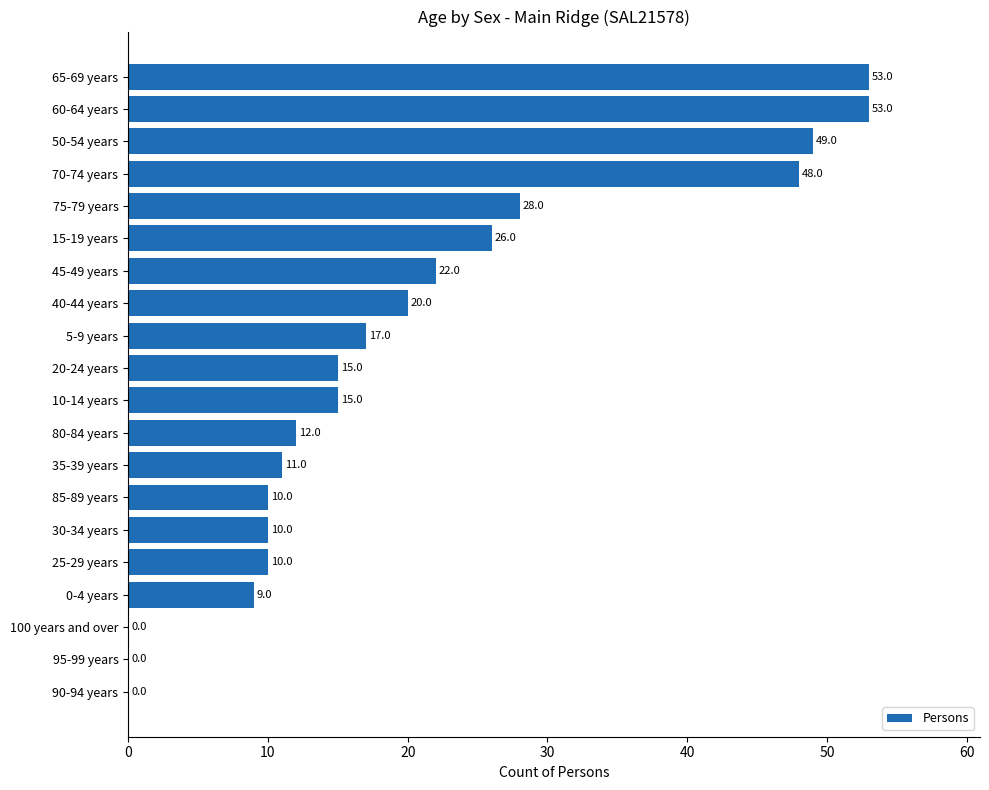

What is the greatest value displayed?

53